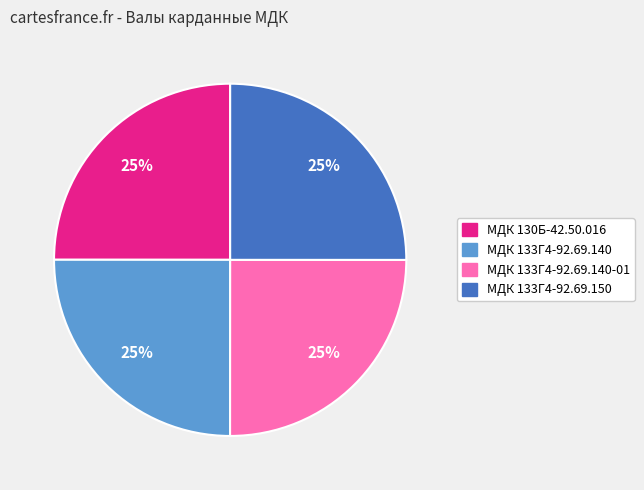

To the nearest percent, what is the average slice percentage?

25%